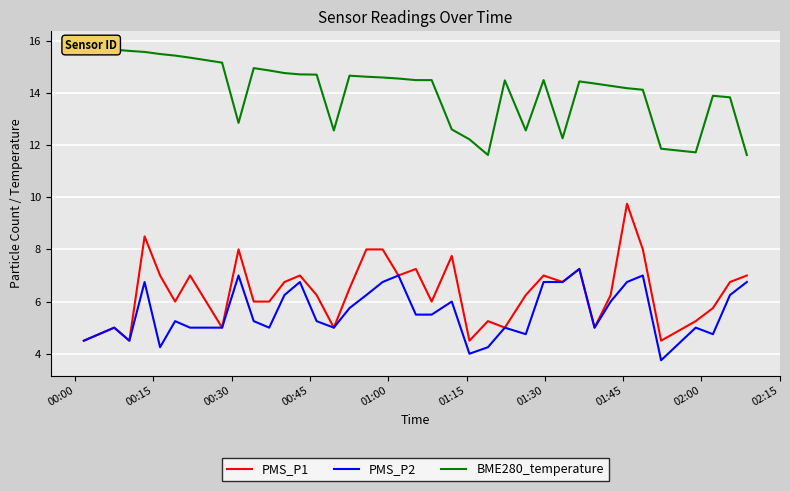

Reading left to right, transcribe all the data shown in this chart.

PMS_P1: 4.5	4.8	5.0	4.5	8.5	7.0	6.0	7.0	5.0	8.0	6.0	6.0	6.8	7.0	6.2	5.0	6.5	8.0	8.0	7.0	7.2	6.0	7.8	4.5	5.2	5.0	6.2	7.0	6.8	7.2	5.0	6.2	9.8	8.0	4.5	5.2	5.8	6.8	7.0
PMS_P2: 4.5	4.8	5.0	4.5	6.8	4.2	5.2	5.0	5.0	7.0	5.2	5.0	6.2	6.8	5.2	5.0	5.8	6.2	6.8	7.0	5.5	5.5	6.0	4.0	4.2	5.0	4.8	6.8	6.8	7.2	5.0	6.0	6.8	7.0	3.8	5.0	4.8	6.2	6.8
BME280_temperature: 15.8	15.7	15.7	15.6	15.6	15.5	15.4	15.3	15.2	12.8	14.9	14.9	14.8	14.7	14.7	12.6	14.7	14.6	14.6	14.6	14.5	14.5	12.6	12.2	11.6	14.5	12.6	14.5	12.3	14.4	14.4	14.3	14.2	14.1	11.9	11.7	13.9	13.8	11.6